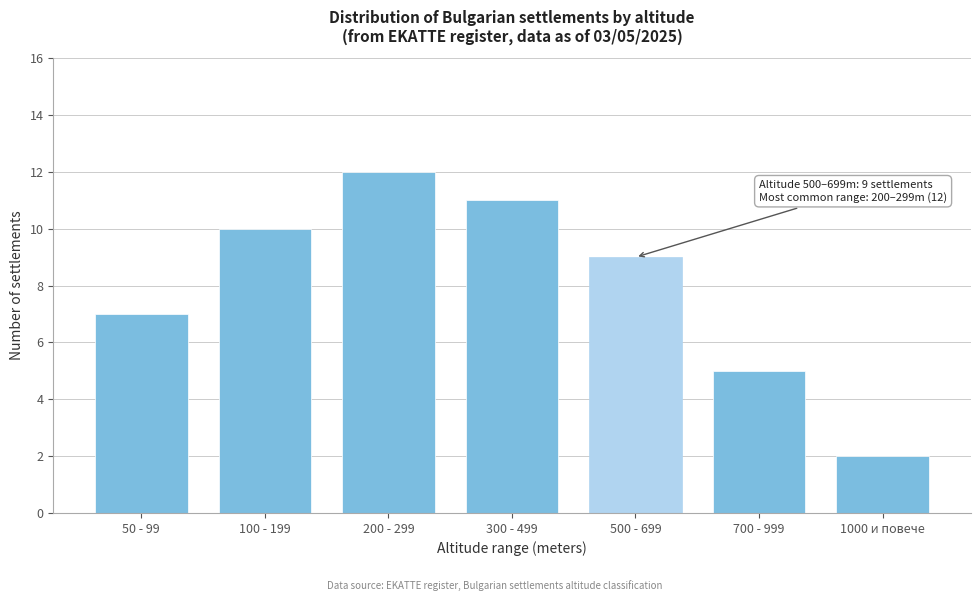

Reading right to left, transcribe all the data shown in this chart.

1000 и повече=2	700 - 999=5	500 - 699=9	300 - 499=11	200 - 299=12	100 - 199=10	50 - 99=7